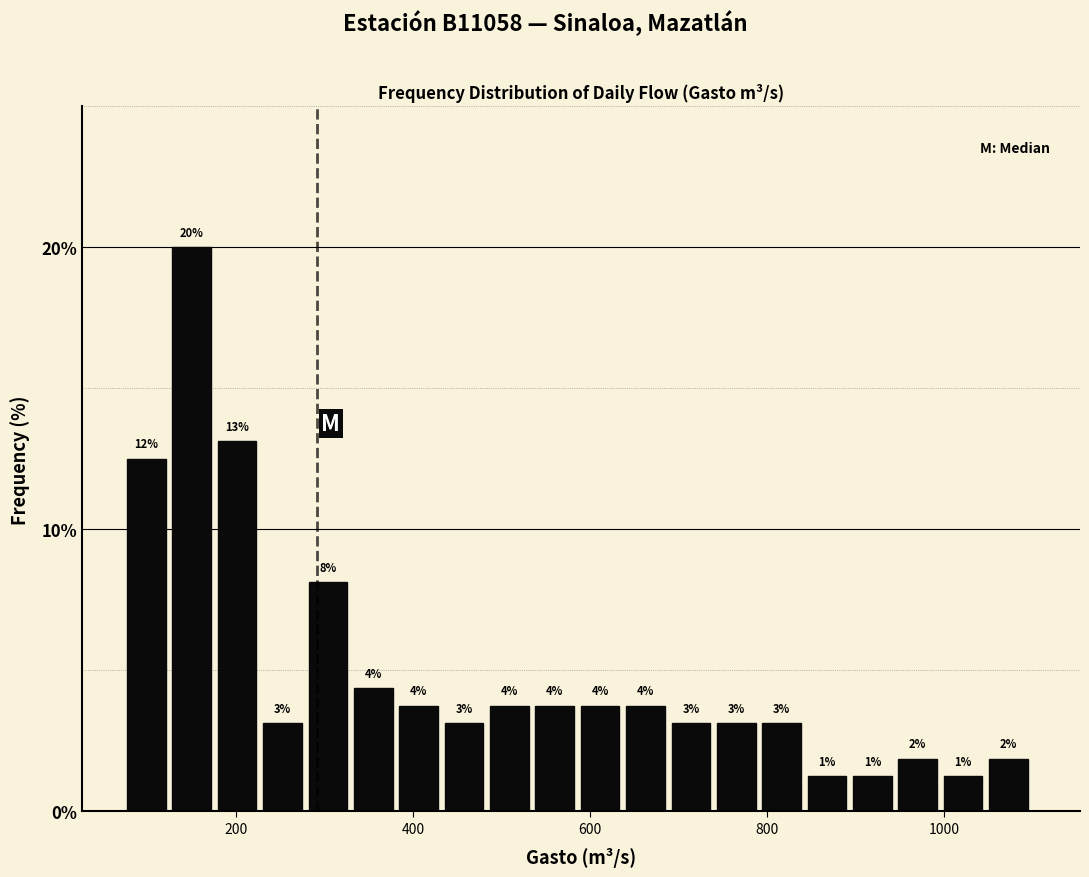

Read against the x-axis, roughly where is the centre of the tallest bar?

140